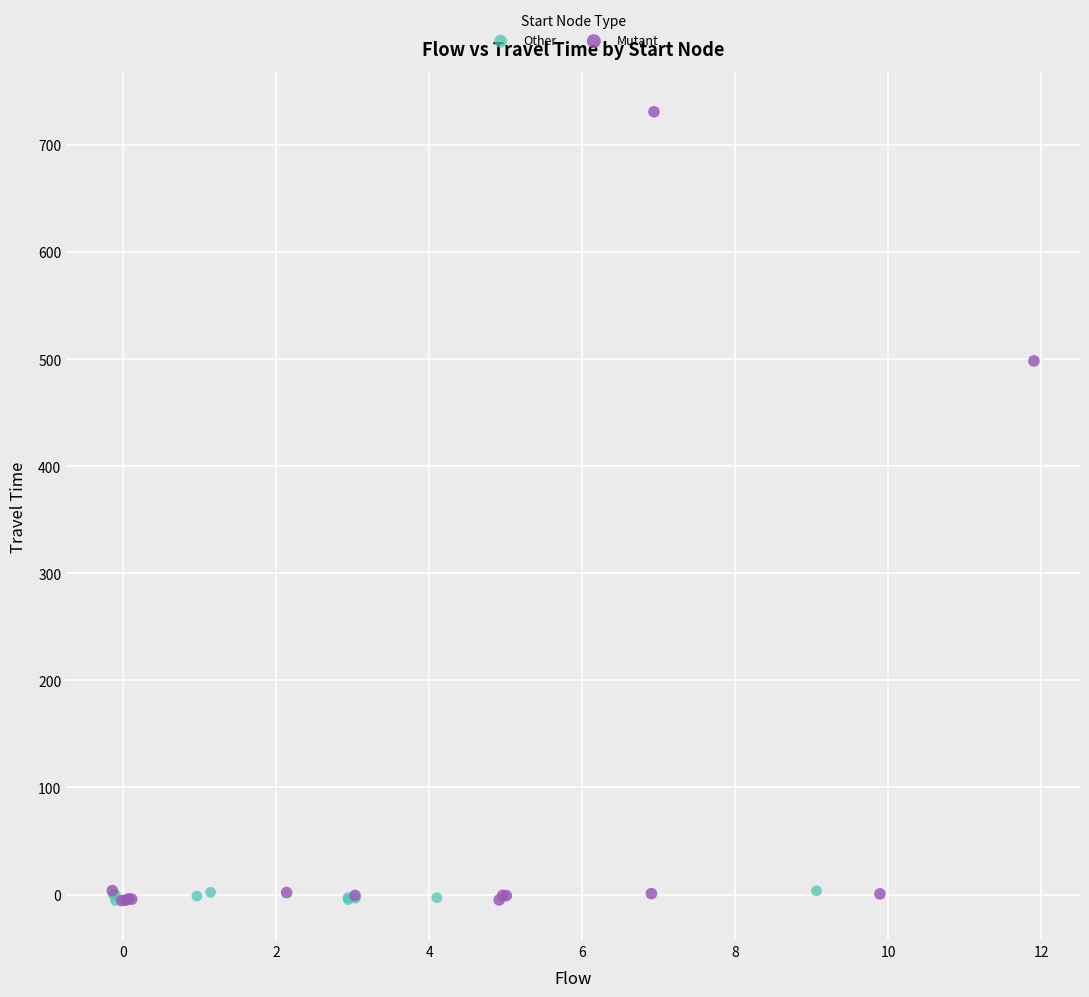

Which series has the largest Y range (max minus min)?

Mutant